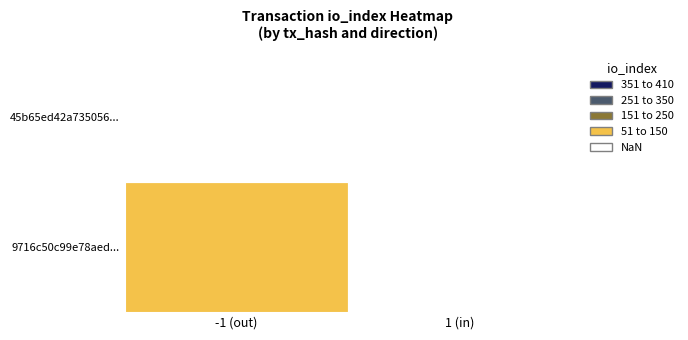

What is the total value across all series at io_index?

432